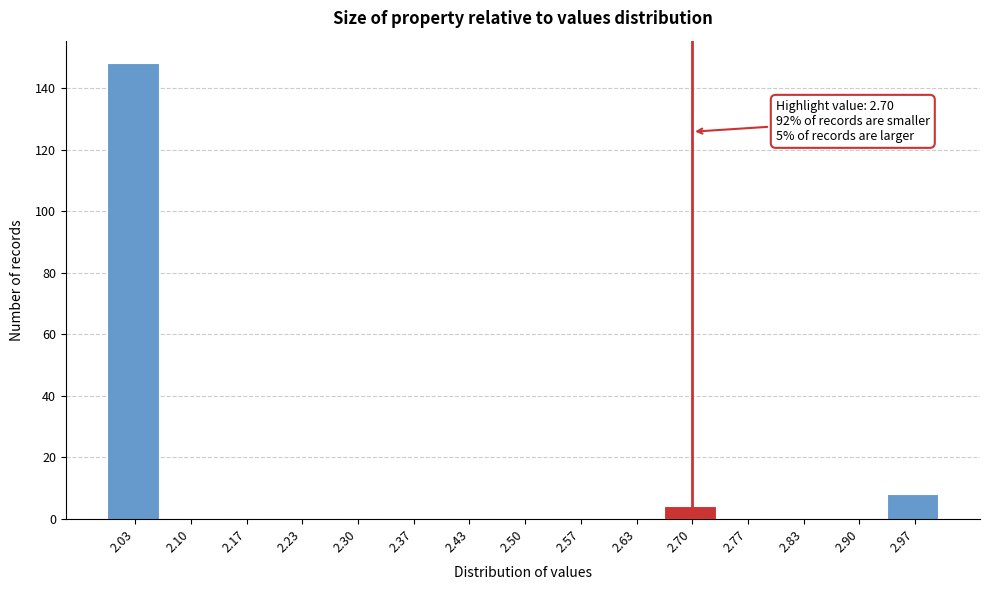

Which range on the x-axis has the tallest bar?

2.00 to 2.07